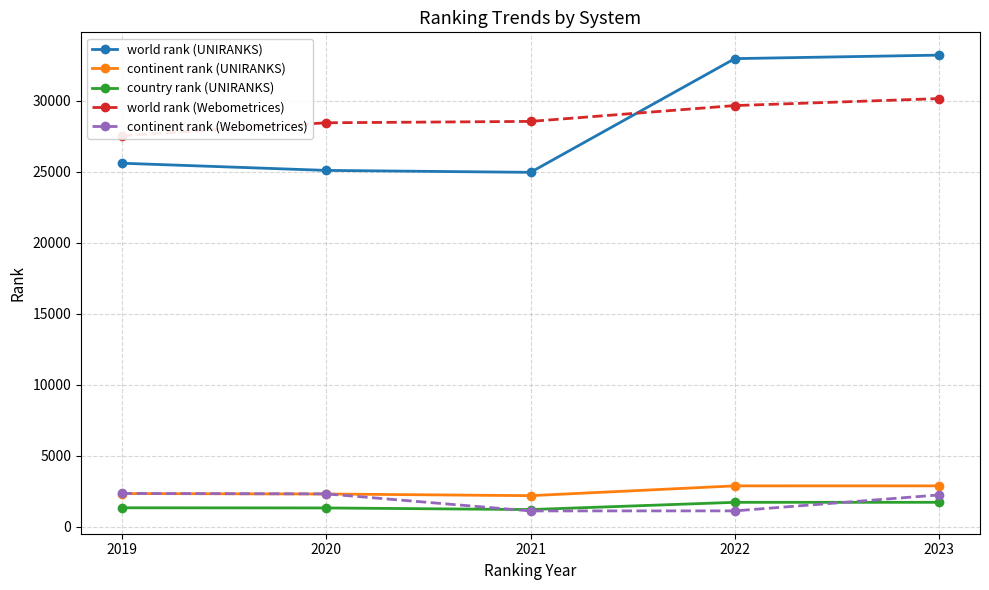

How many lines are shown in the chart?

5